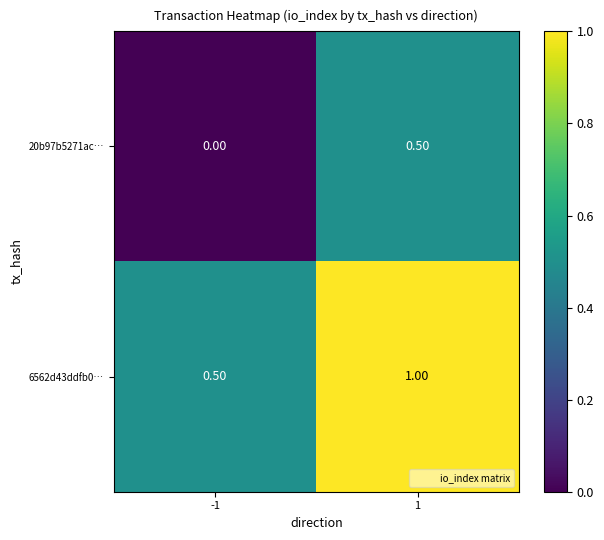

What is the sum of the 6562d43ddfb0… values at -1 and 1?

1.5